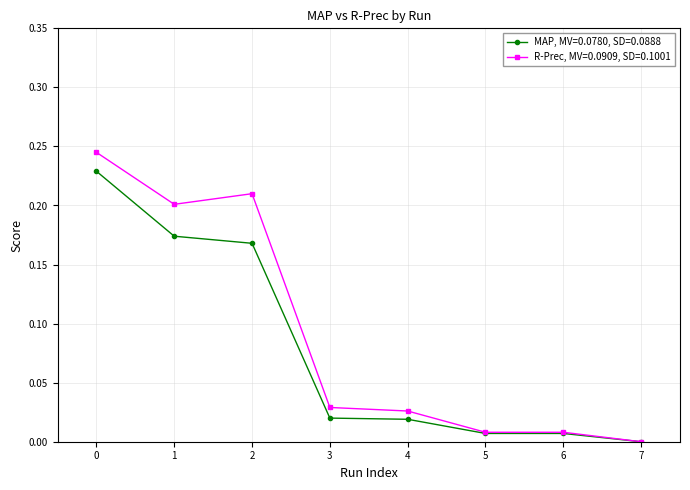

Which category has the lowest value in the MAP, MV=0.0780, SD=0.0888 series?

7